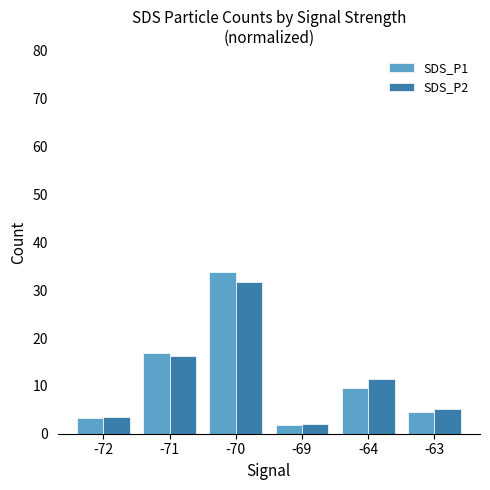

Reading left to right, transcribe all the data shown in this chart.

SDS_P1: 3.3	16.8	33.8	1.9	9.6	4.6
SDS_P2: 3.5	16.3	31.7	2.0	11.4	5.1